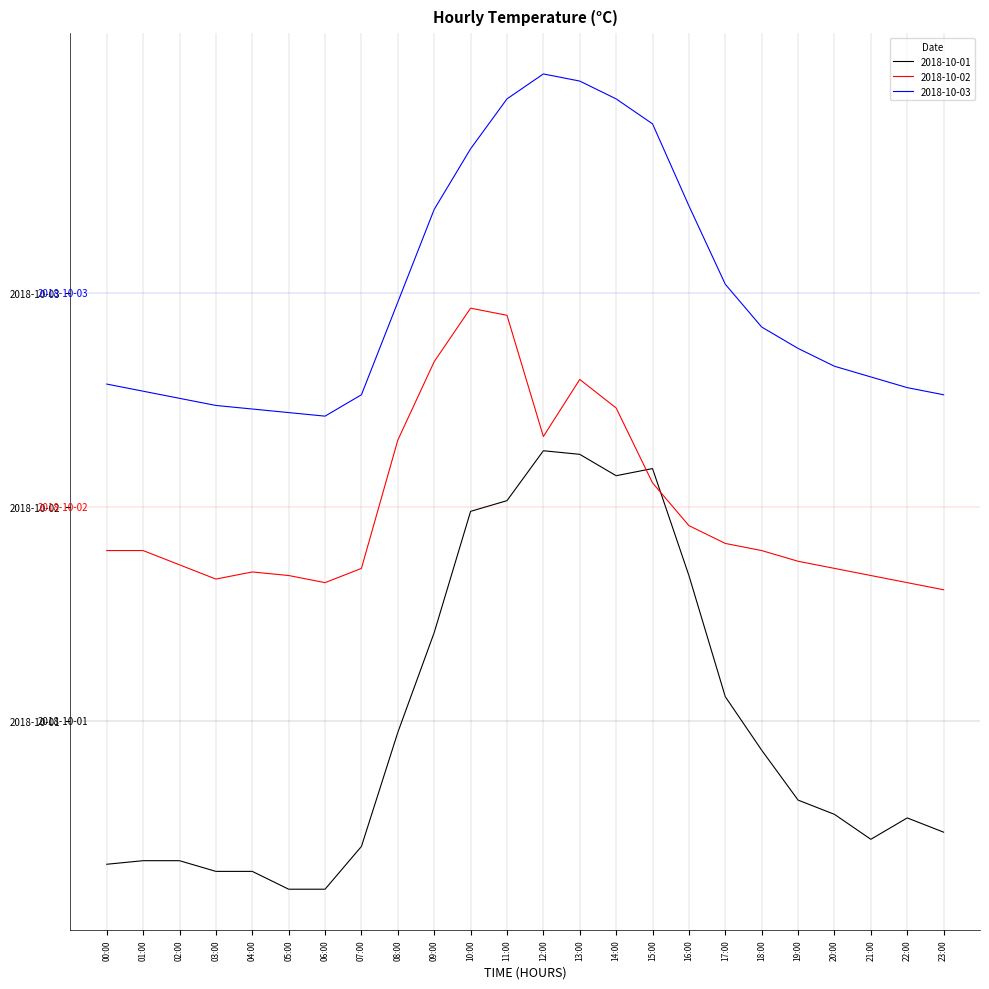

What are all the series names shown in the legend?

2018-10-01, 2018-10-02, 2018-10-03